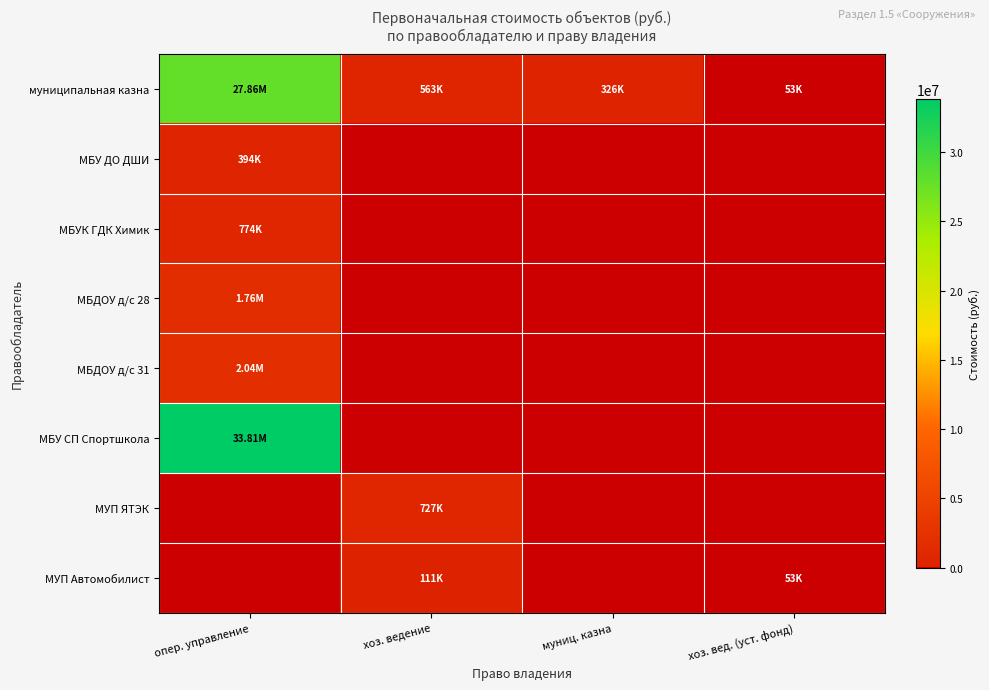

What is the greatest value displayed?

33814988.8